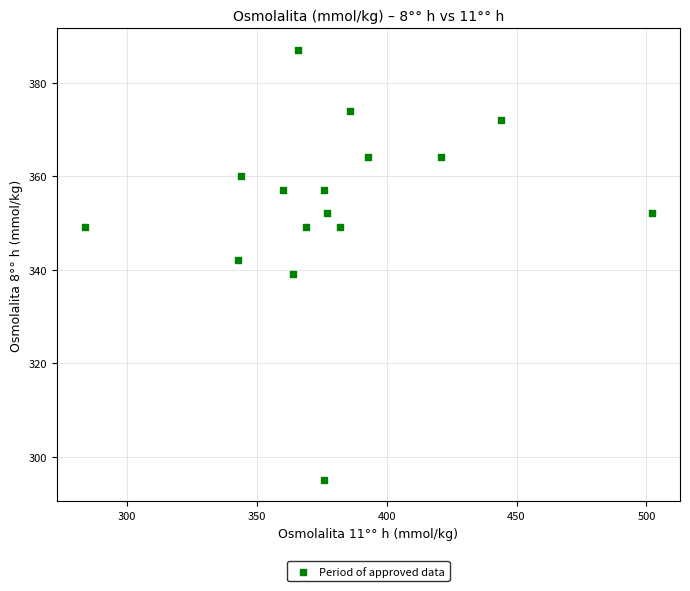

What is the range of Y values (max minus min)?

92